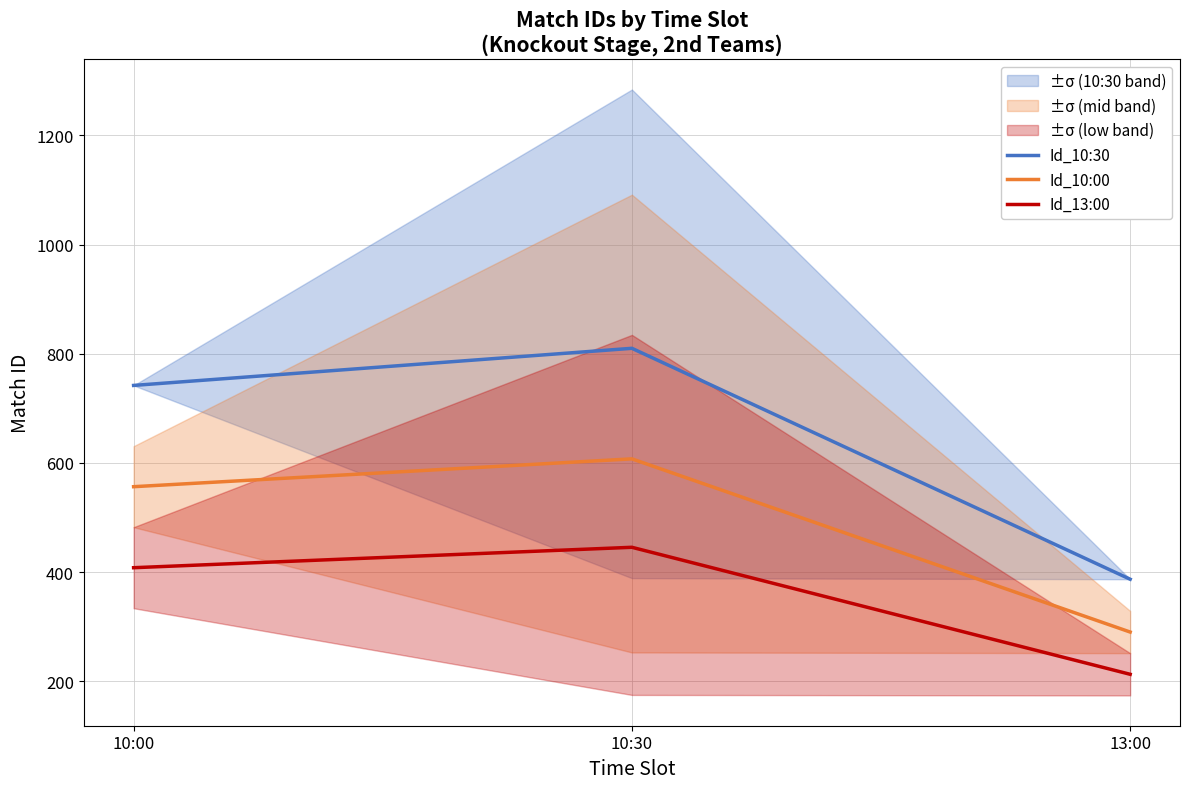

The Id_10:00 series shows 326.3 at 10:30. True or false?

False